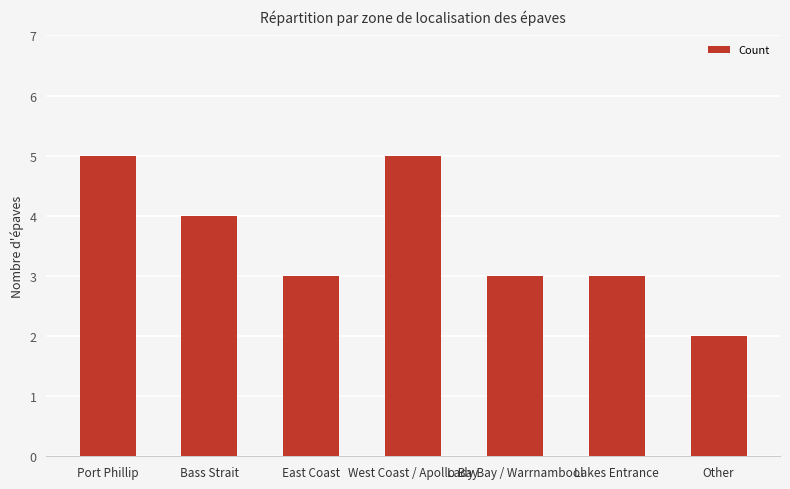

How many distinct data groups are displayed?

1